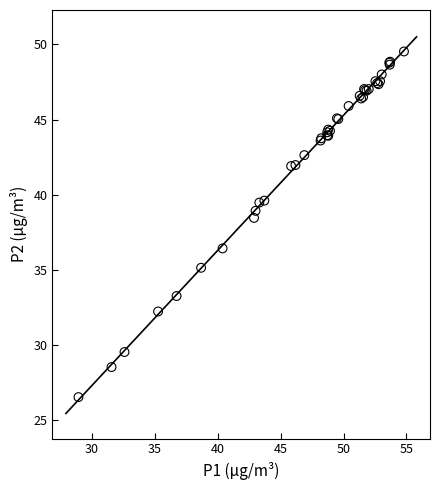

What Y value in the scatter plot is closest to 38?

38.5